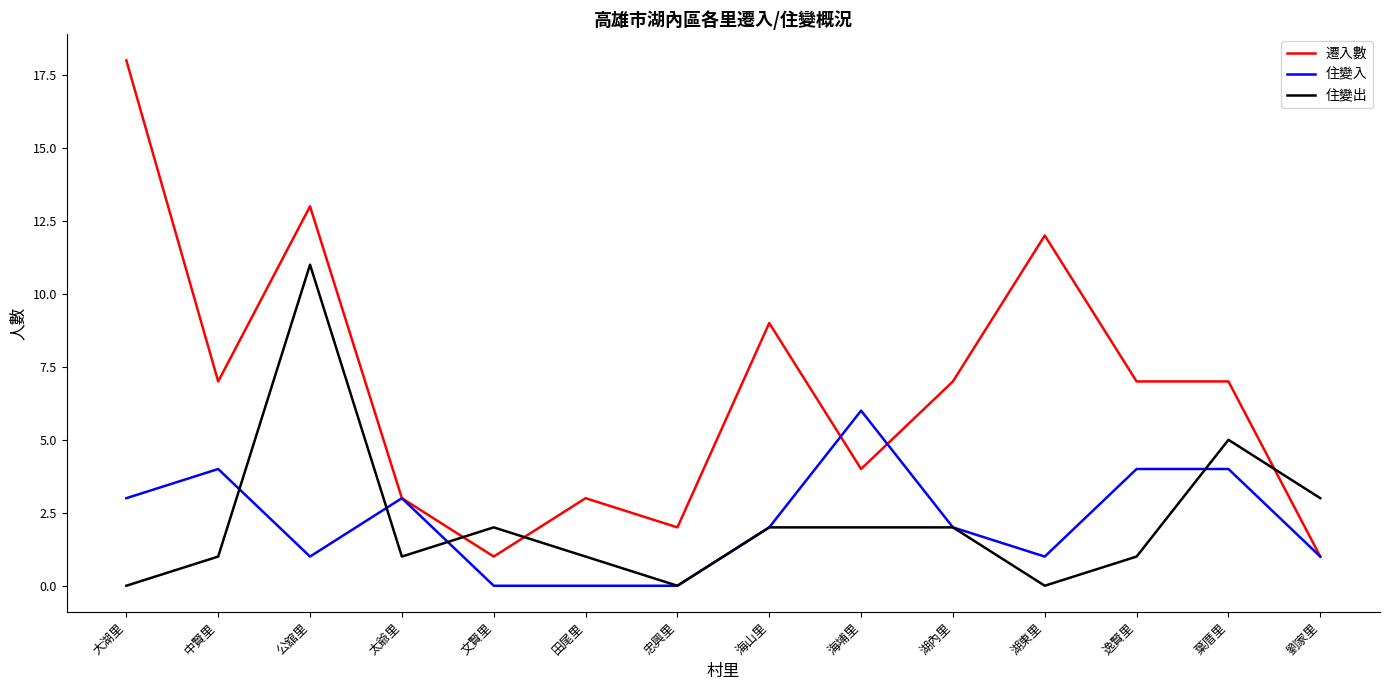

What is the difference between the maximum and minimum values in the 住變出 series?

11